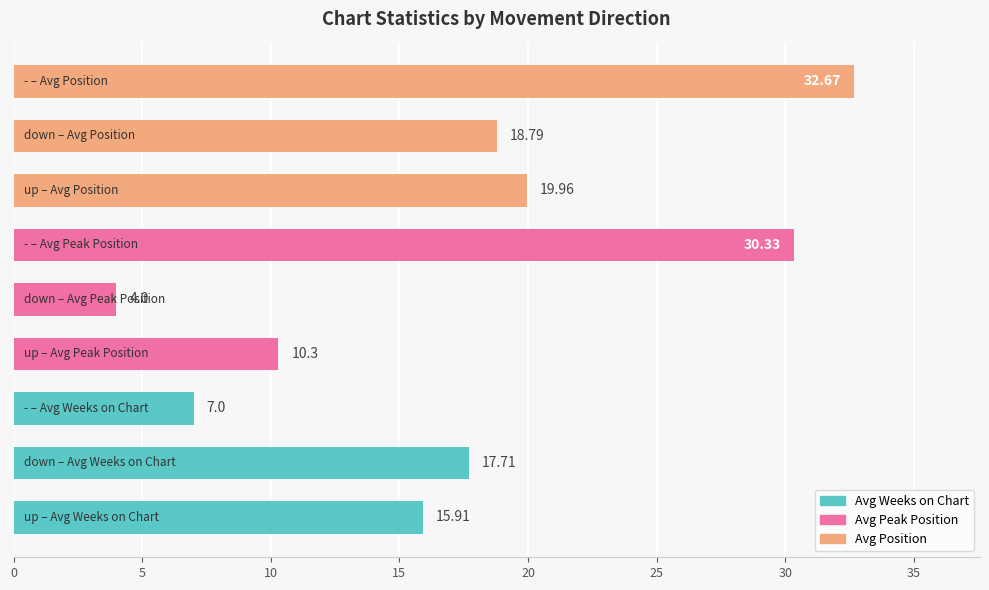

How many bars are there in total?

9